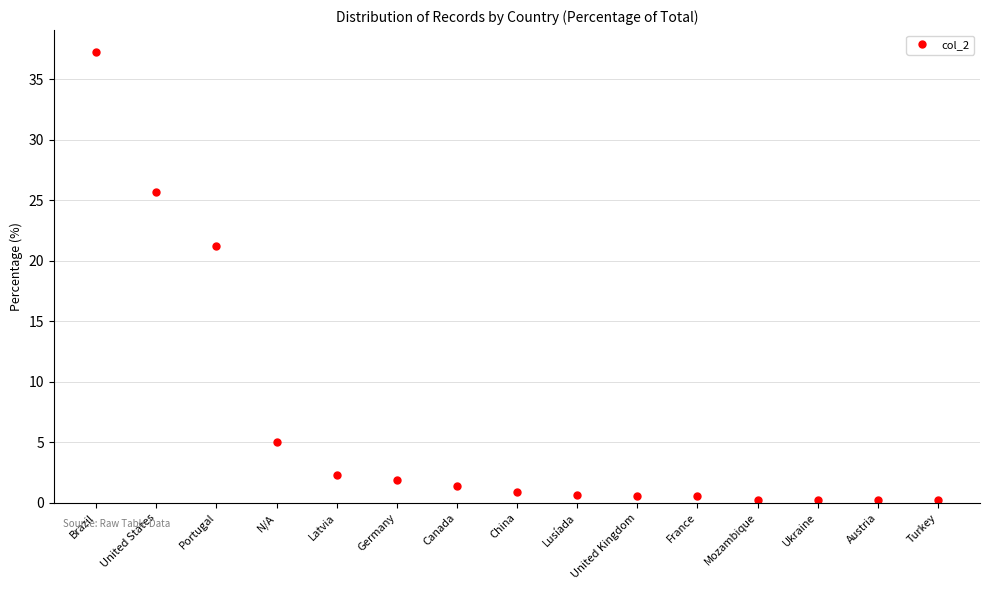

At which label is the value closest to 18?

Portugal